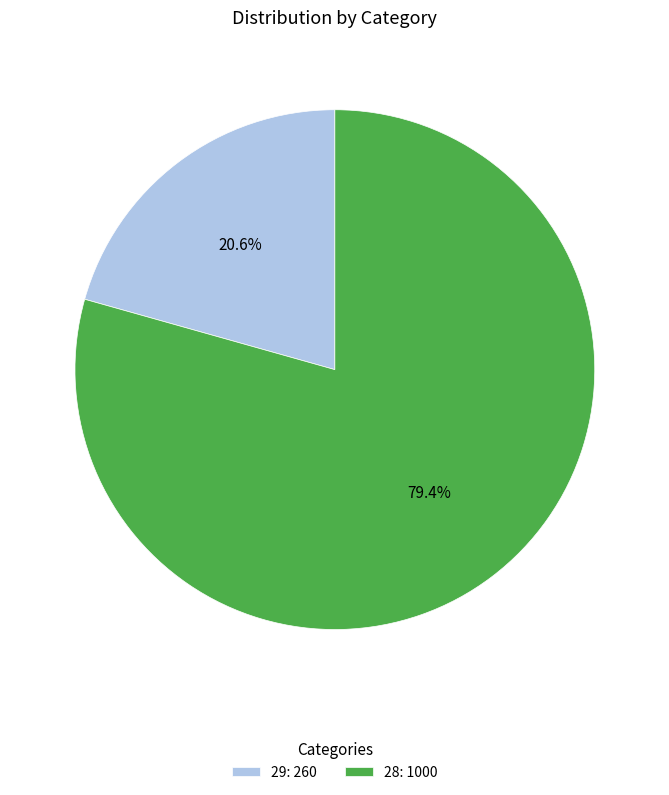

Which has a higher value, 28 or 29?

28